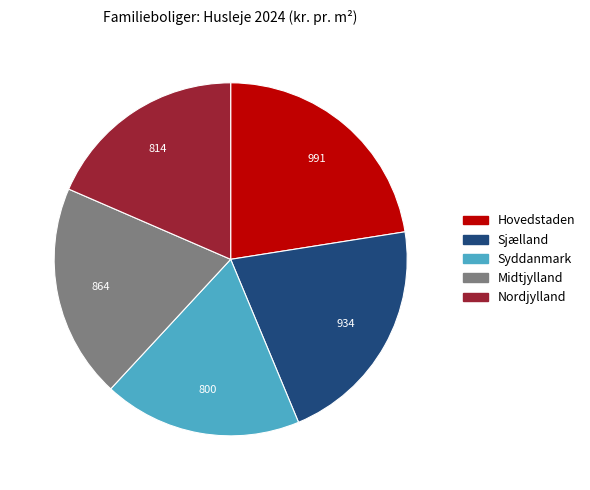

Does any single category account for the majority?

No